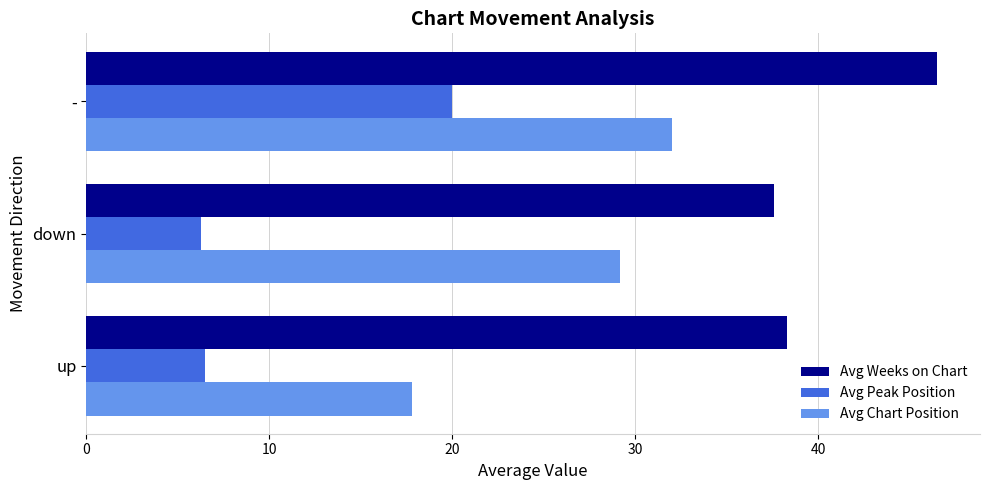

What is the approximate value of Avg Chart Position at down?

29.1